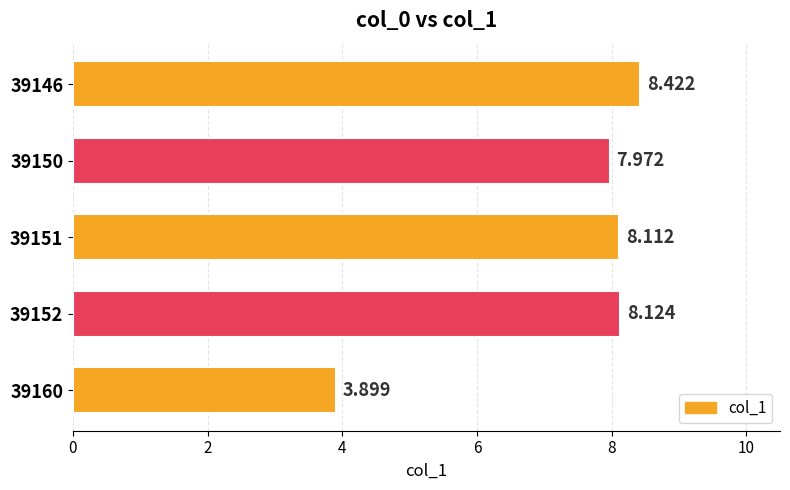

What is the difference between the maximum and minimum values?

4.5